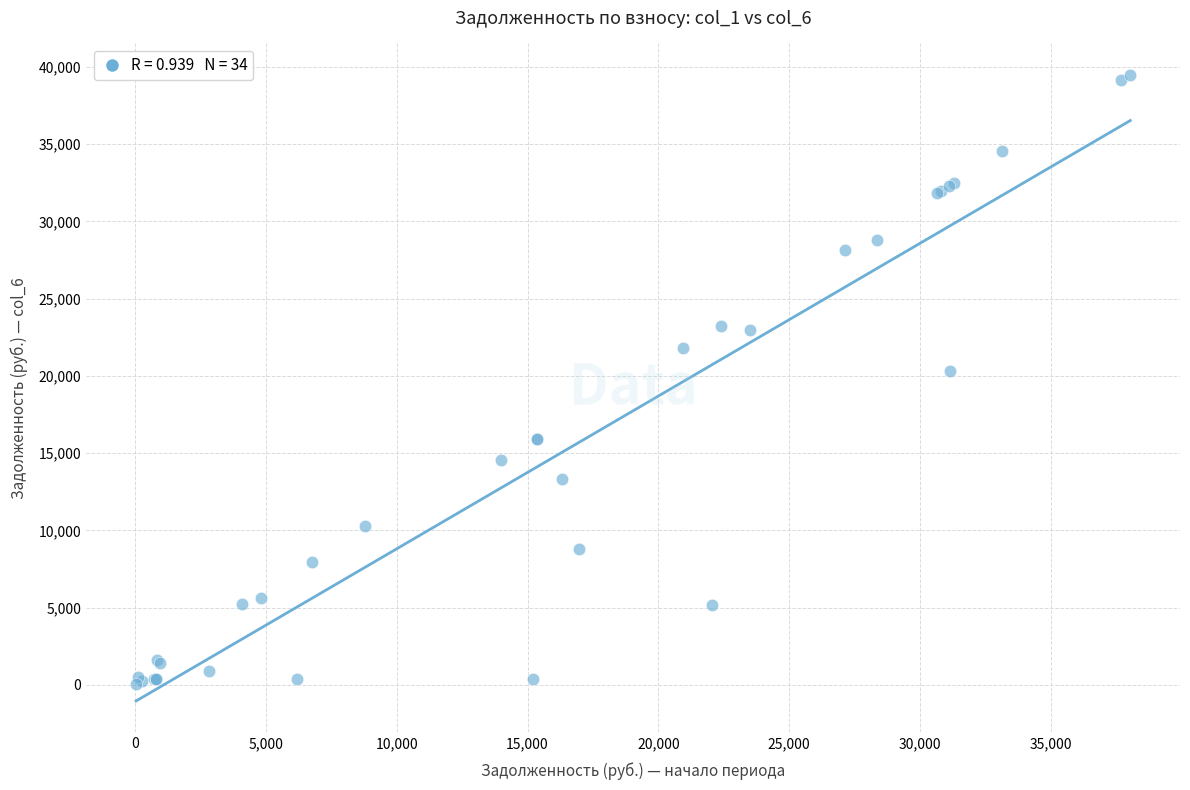

What Y value in the scatter plot is closest to 19783?

20325.5